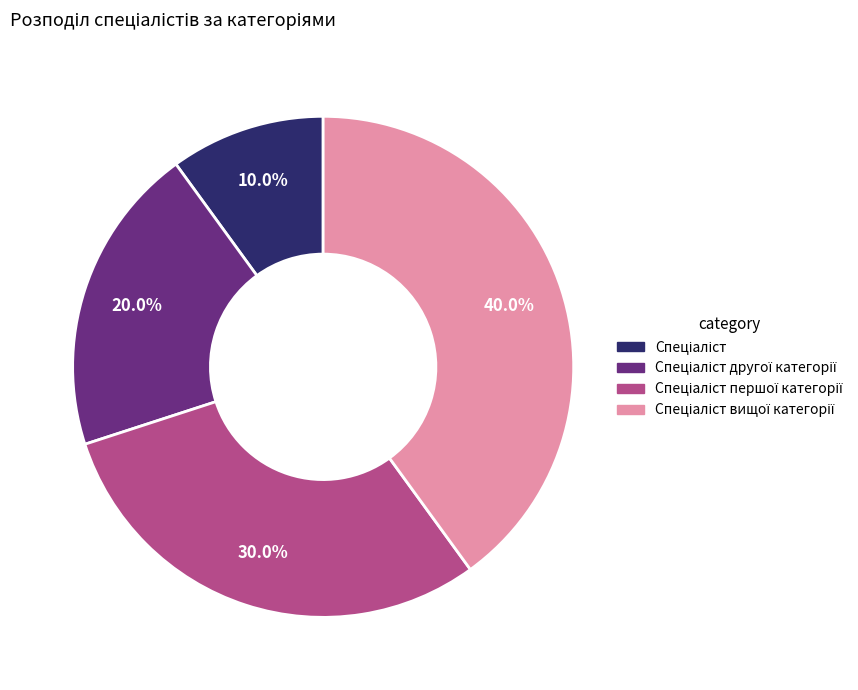

Is there a majority slice in this chart?

No